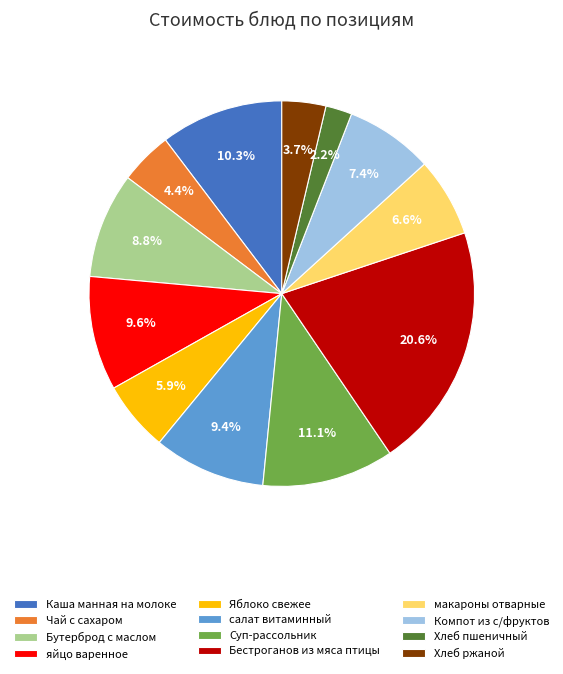

Is the sum of Хлеб пшеничный and Хлеб ржаной greater than half?

No